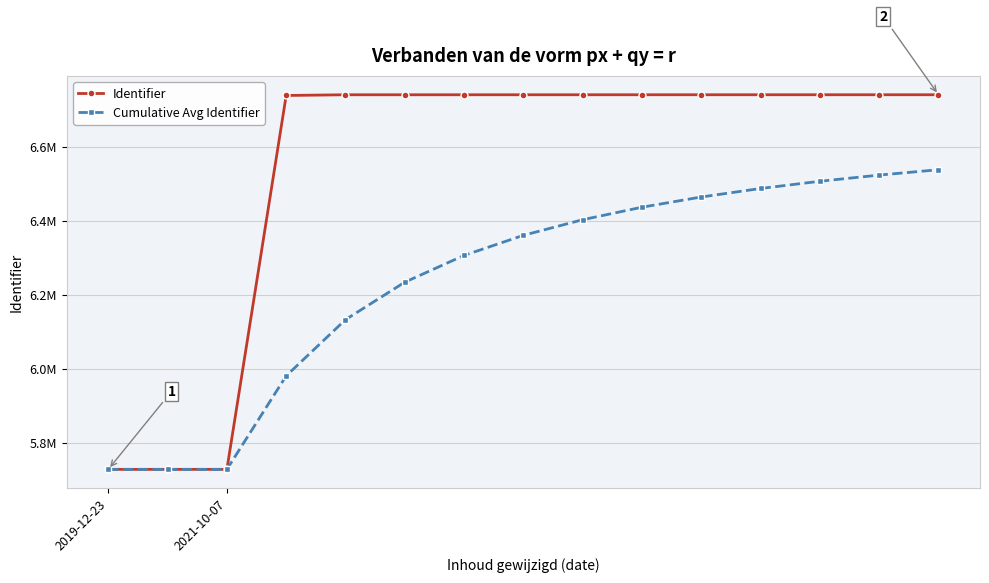

Rank the categories by Identifier value from lowest to highest.

2019-12-23, 2021-10-07, 2, 3, 4, 5, 6, 7, 8, 9, 10, 11, 12, 13, 14